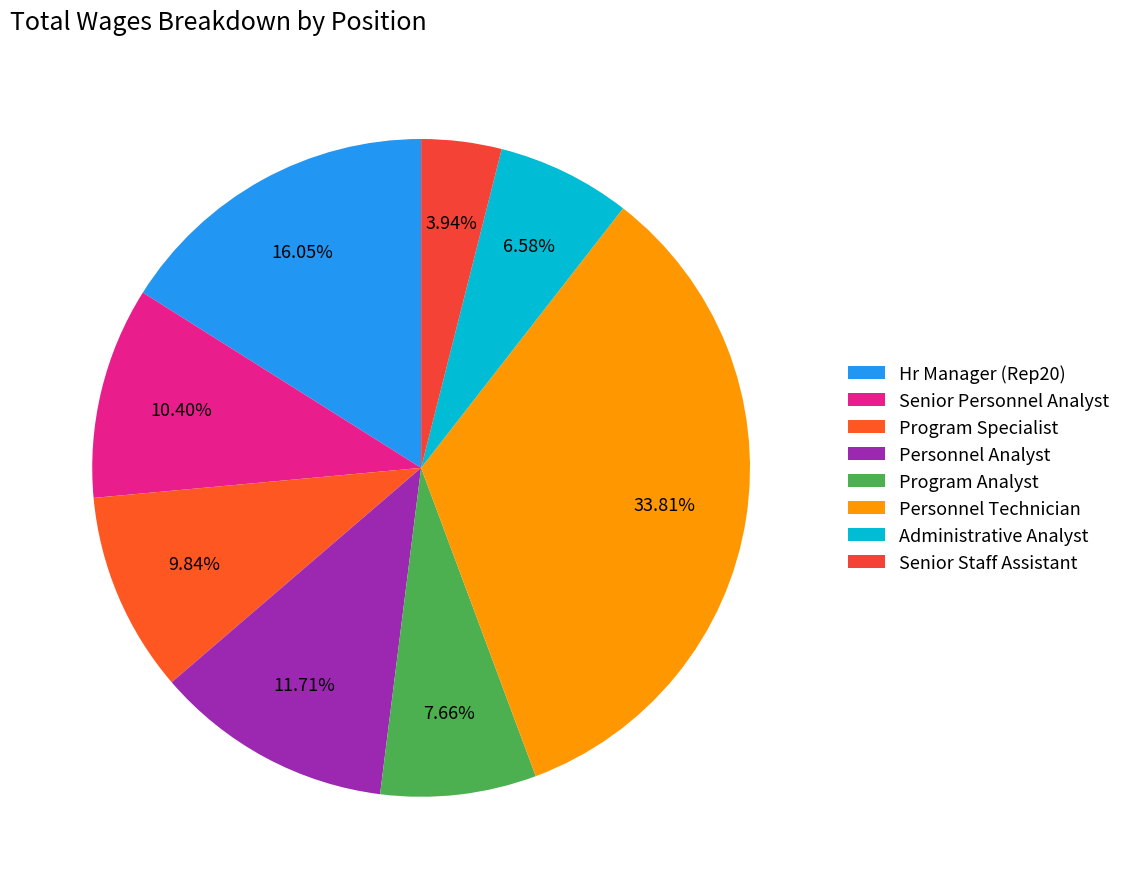

How many segments does this pie chart have?

8